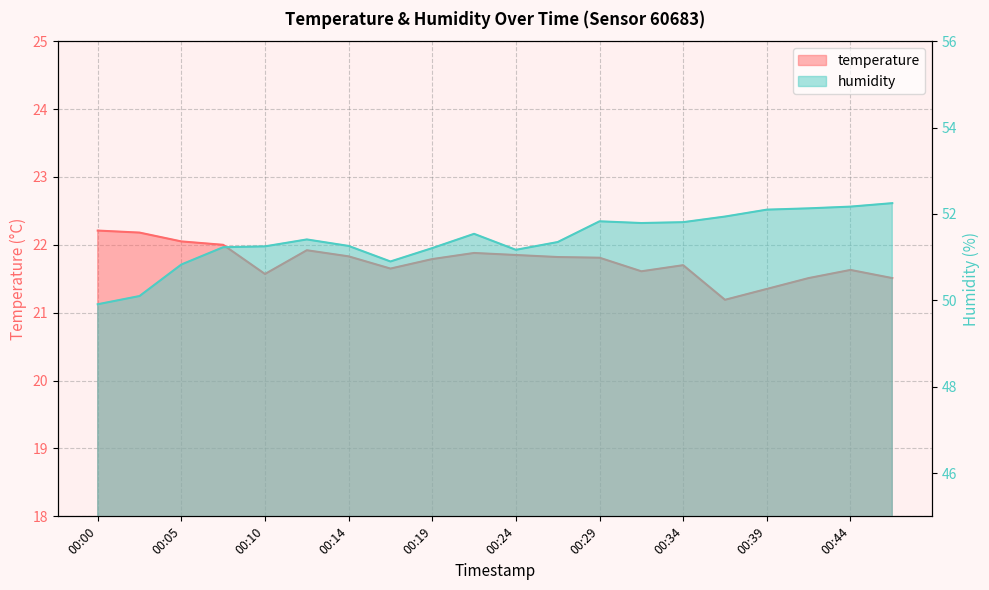

Which category has the highest value in the temperature series?

00:00